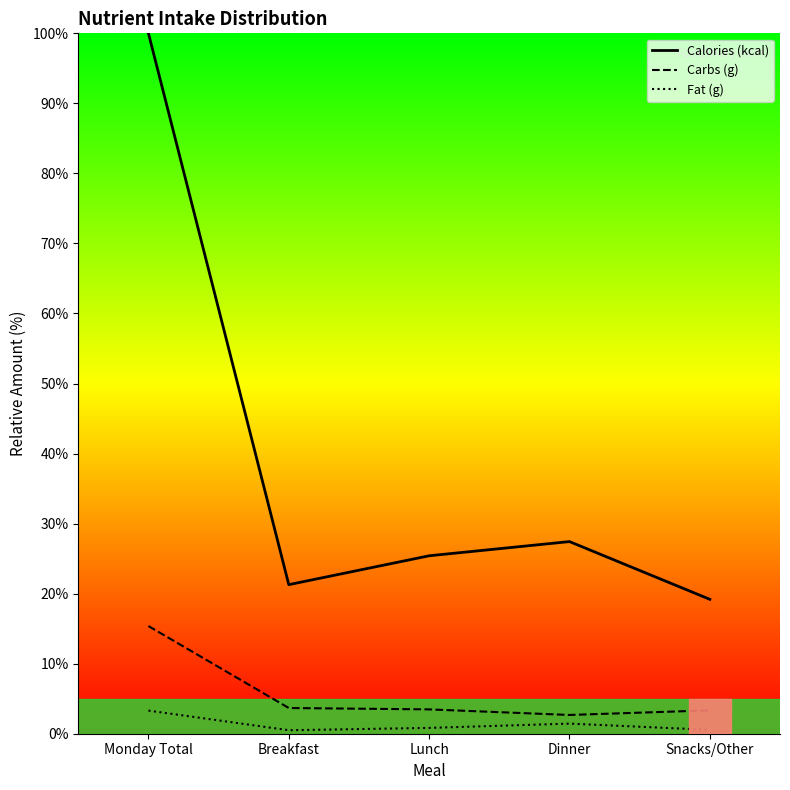

True or false: Fat (g) has more than 0 interior local peaks.

True